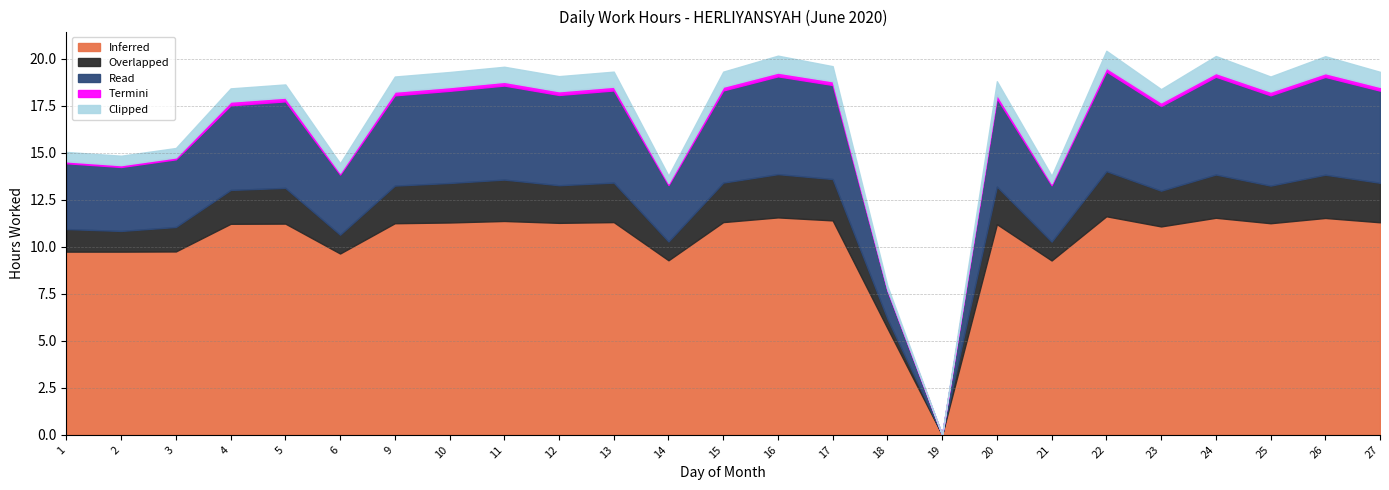

Which category has the highest value across all series?

22